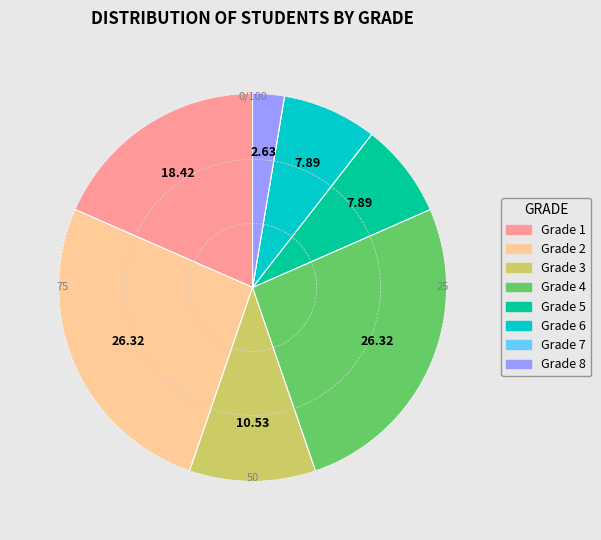

Is there a majority slice in this chart?

No